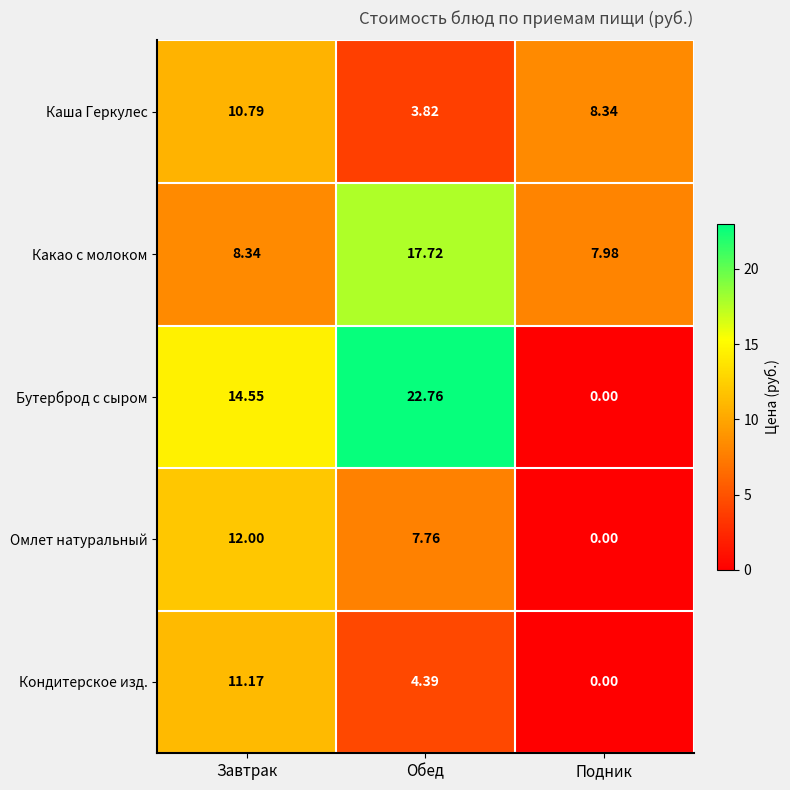

At which label does Бутерброд с сыром first exceed 14?

Завтрак